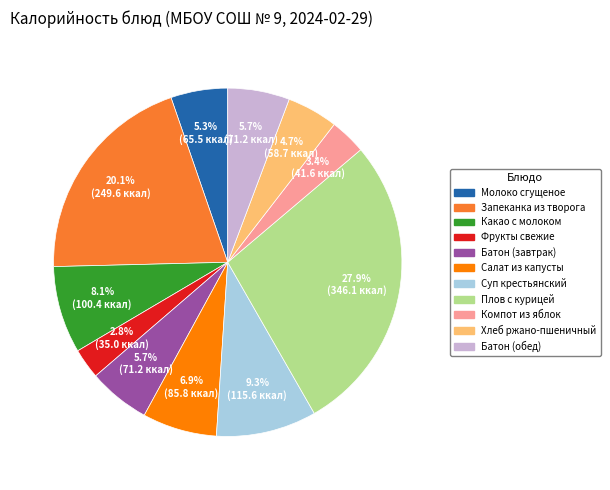

Is the sum of Молоко сгущеное and Запеканка из творога greater than half?

No